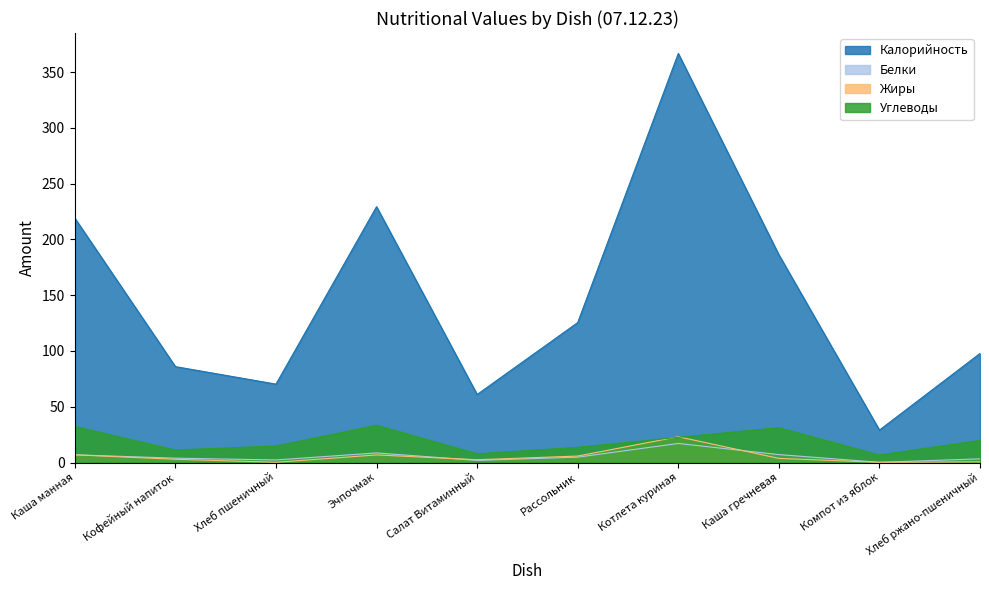

At which category is the sum across all series the highest?

Котлета куриная